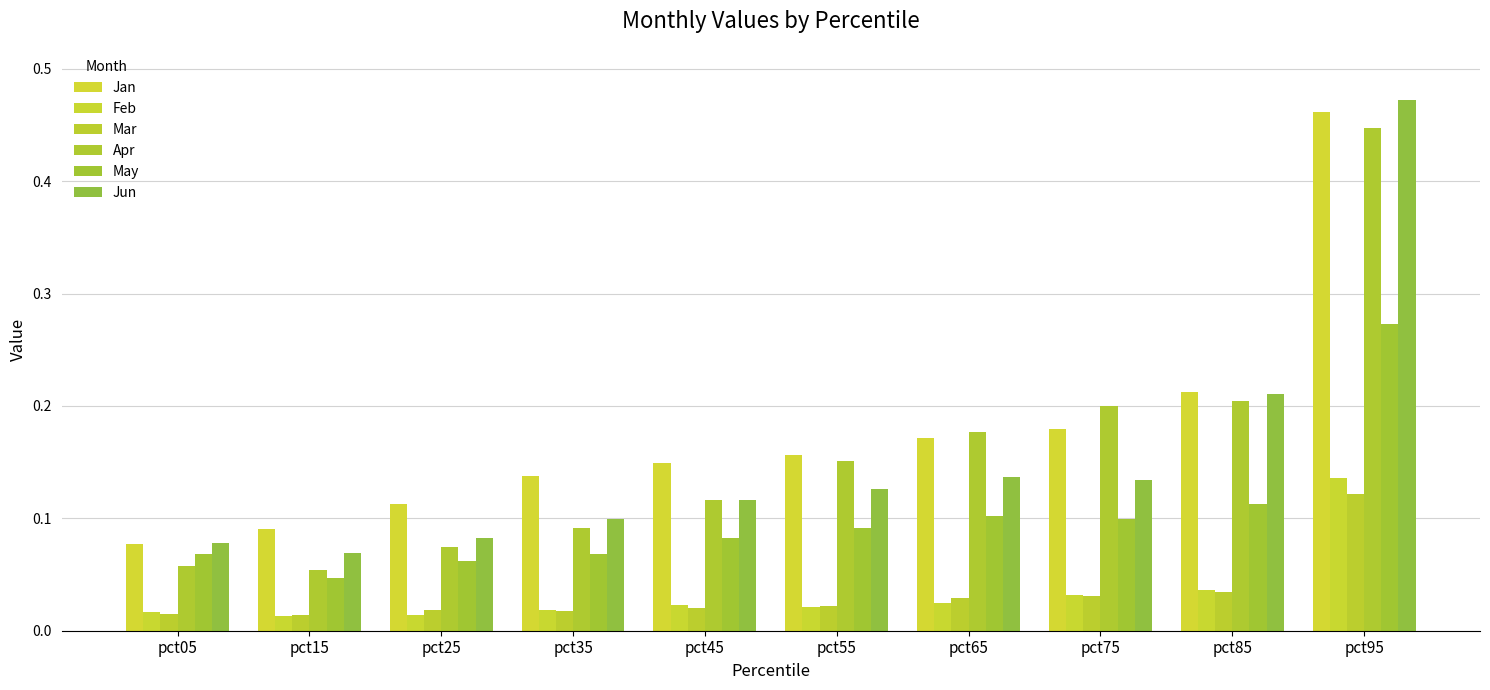

What is the maximum value shown in the chart?

0.5